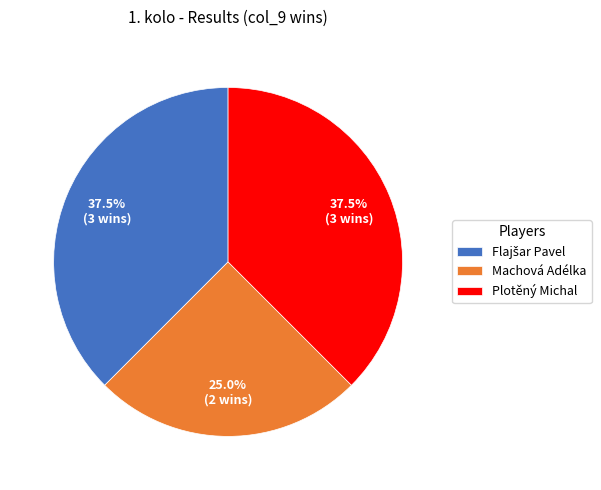

Is there a majority slice in this chart?

No